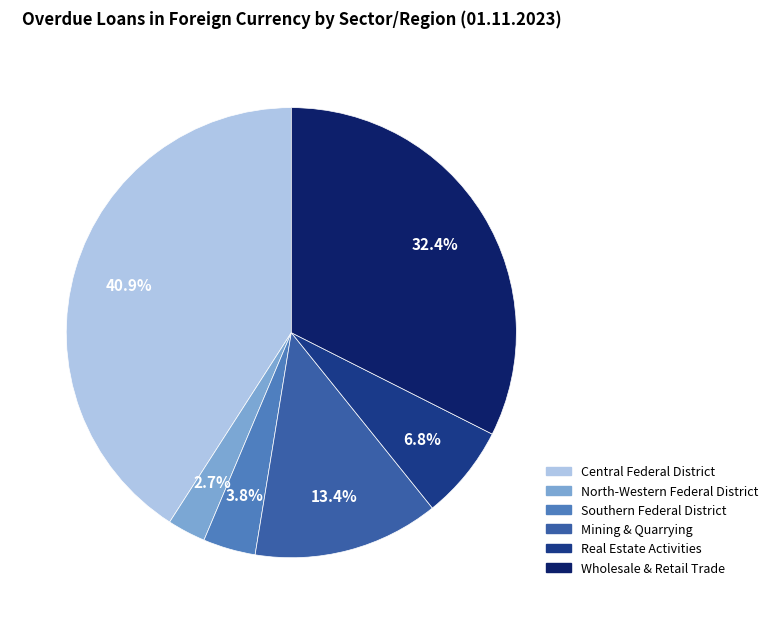

The Southern Federal District slice represents 4% of the pie. True or false?

True